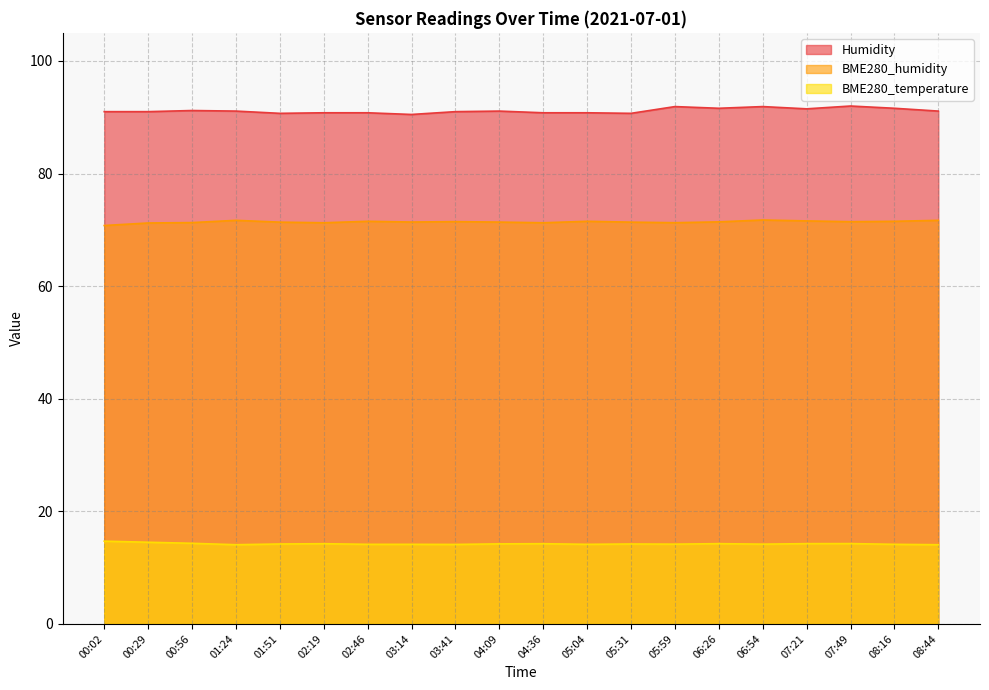

Rank the categories by Humidity value from highest to lowest.

07:49, 05:59, 06:54, 06:26, 08:16, 07:21, 00:56, 01:24, 04:09, 08:44, 00:02, 00:29, 03:41, 02:19, 02:46, 04:36, 05:04, 01:51, 05:31, 03:14